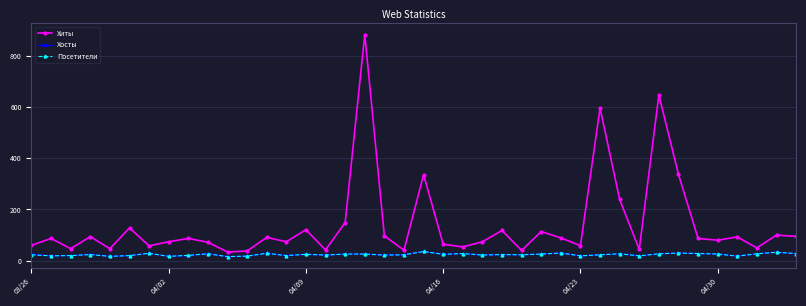

Which series has the largest range (max minus min)?

Хиты